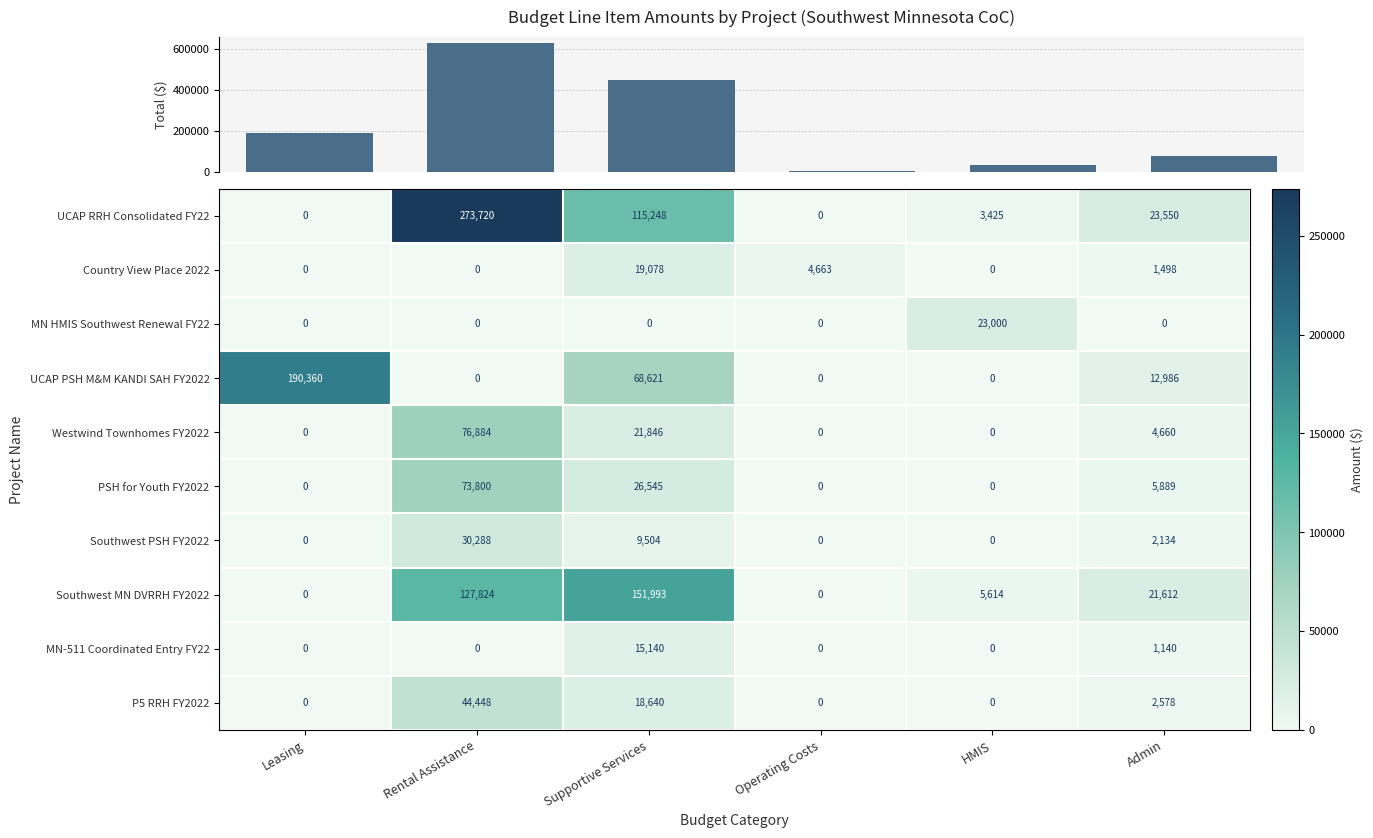

Which has a higher value, Admin or Operating Costs?

Admin